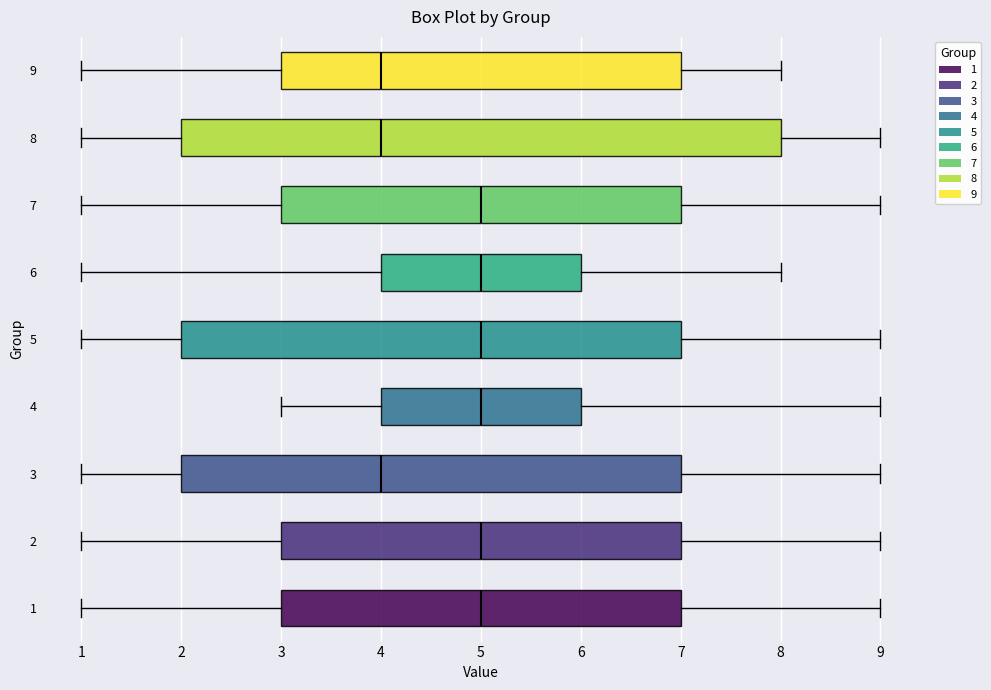

Which box is the widest, from its left edge to its right edge?

8